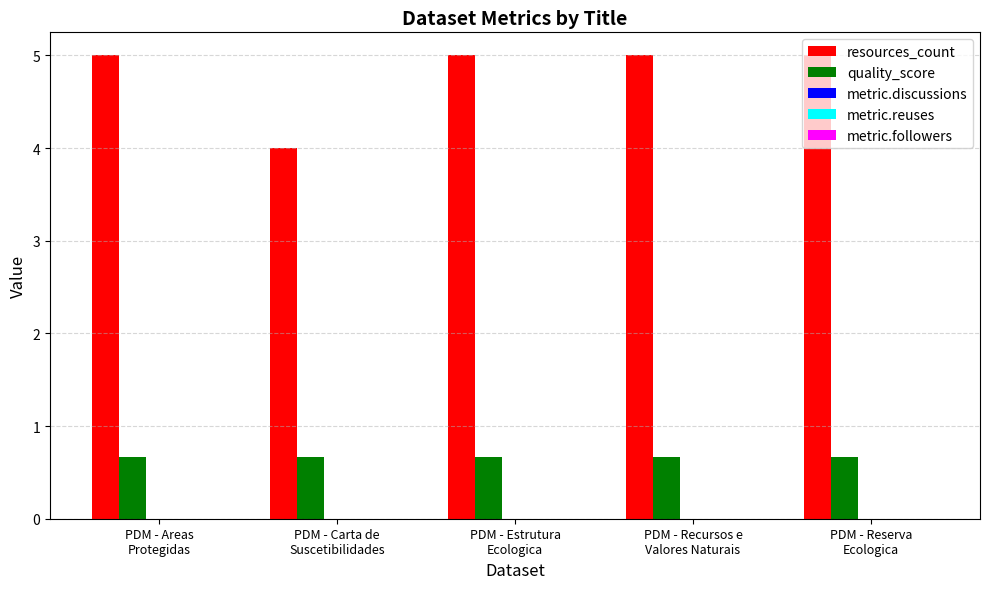

Which series has the largest total across all categories?

resources_count